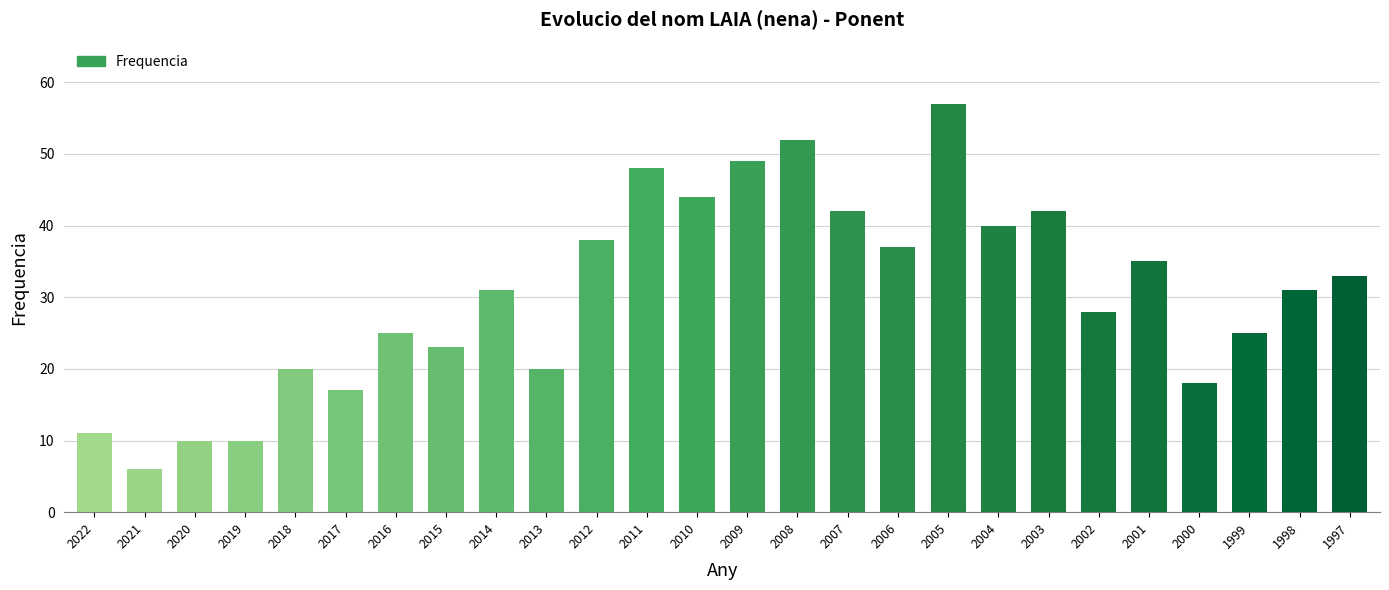

What is the difference between the values at 2001 and 2022?

24